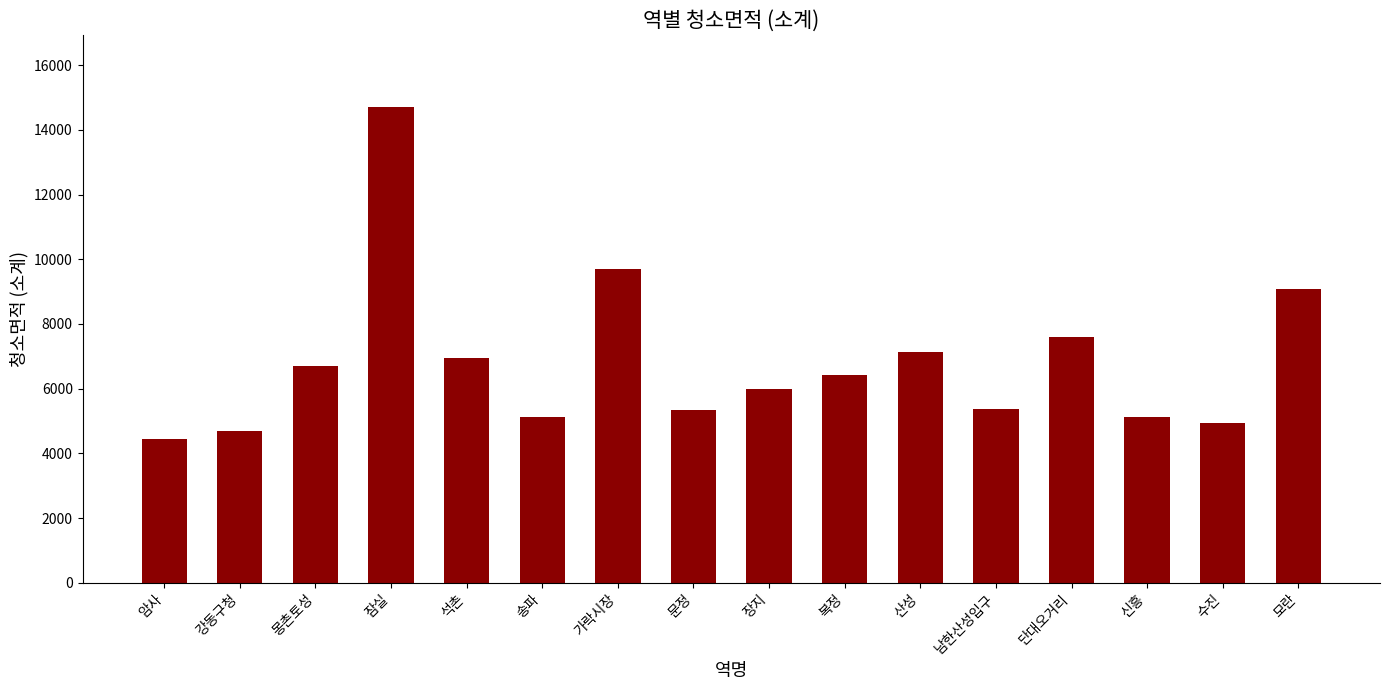

What is the value of the 13th bar from the left?

7611.1